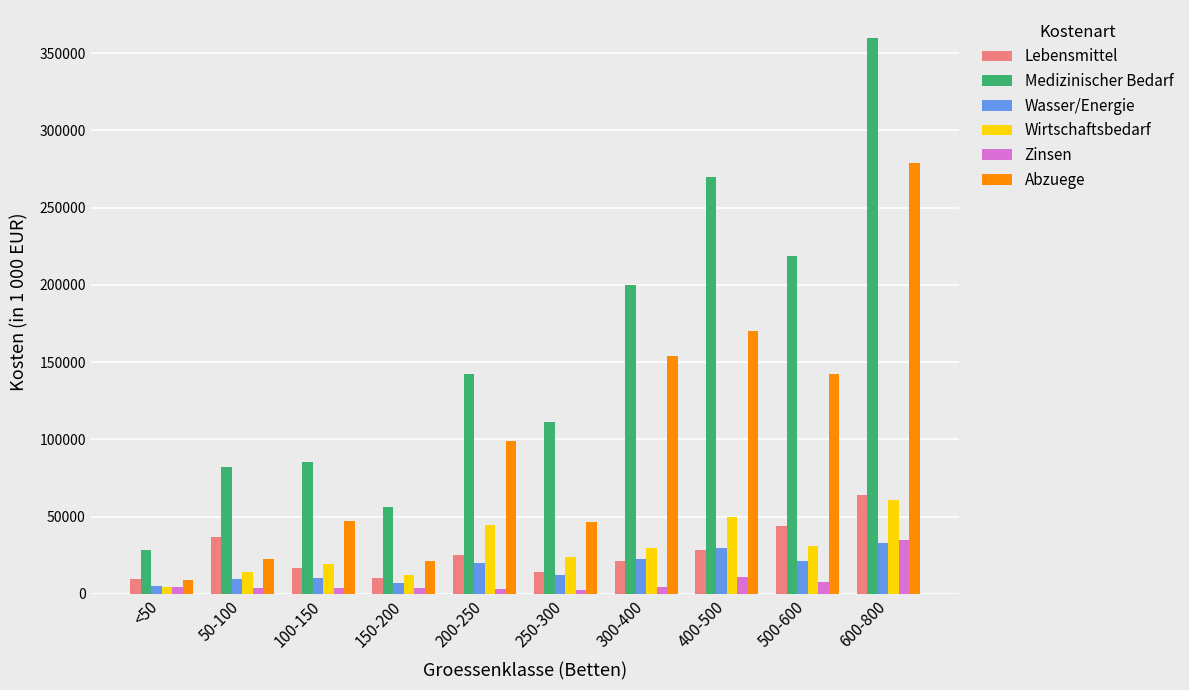

Is the value of Lebensmittel at 50-100 greater than the value of Zinsen at 400-500?

Yes